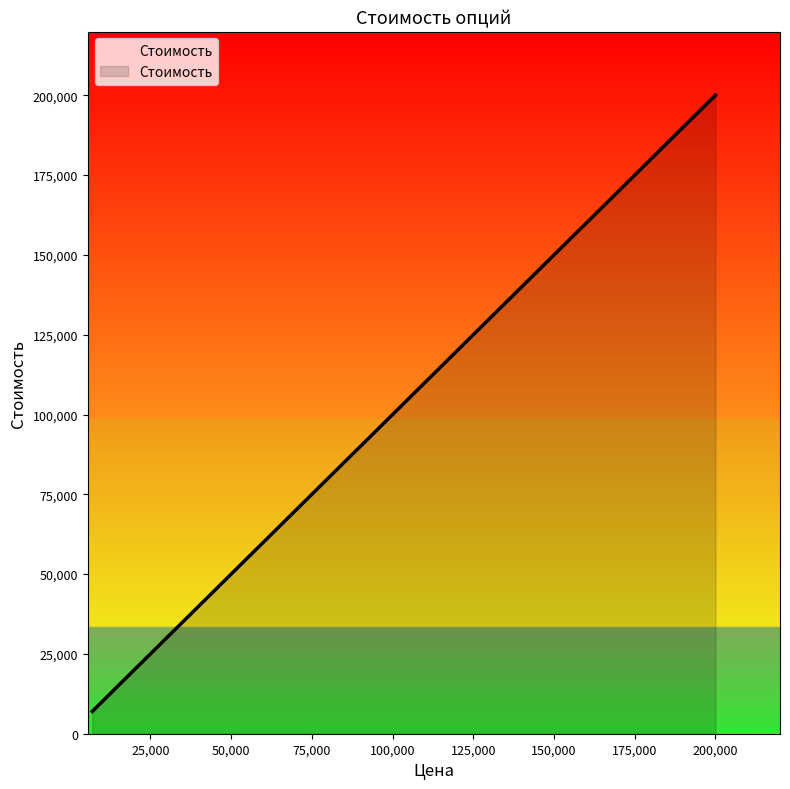

Is it true that the value at 7000 is 7000?

True